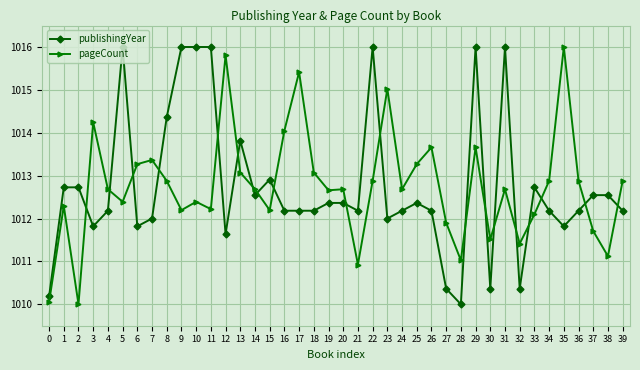

What are all the series names shown in the legend?

publishingYear, pageCount